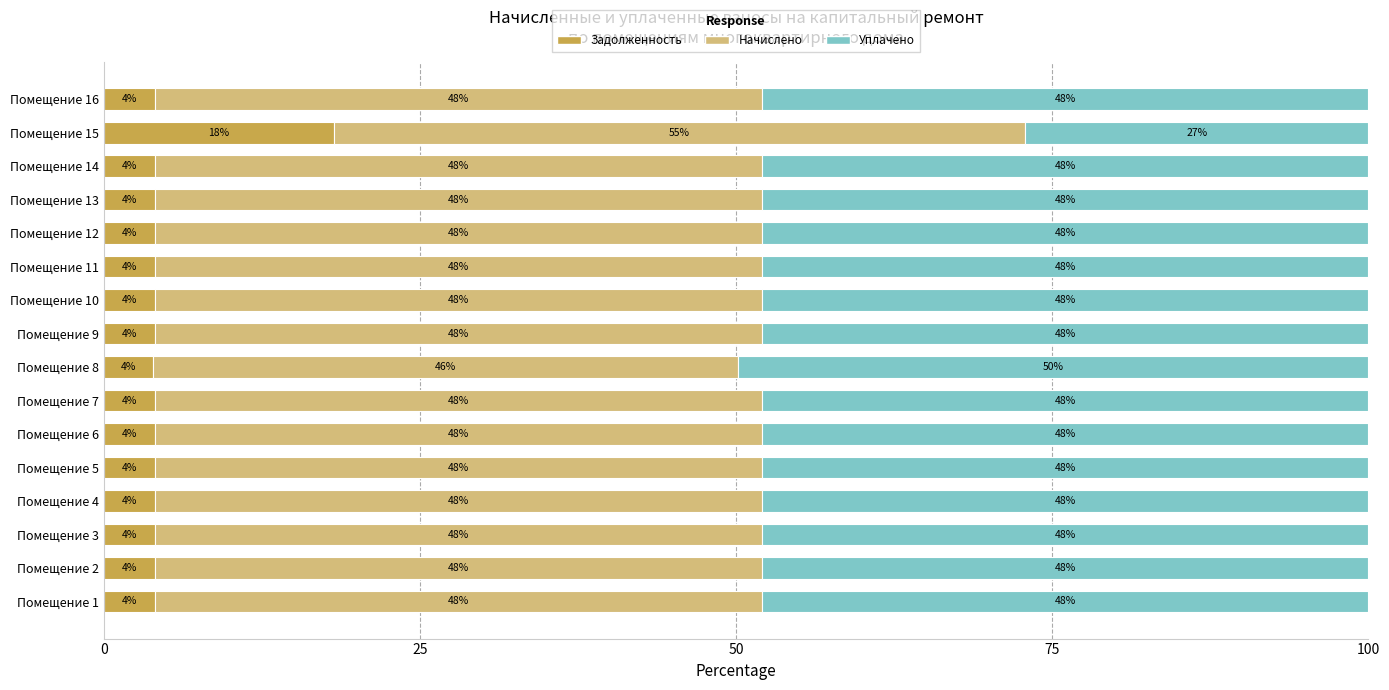

What are all the series names shown in the legend?

Задолженность, Начислено, Уплачено